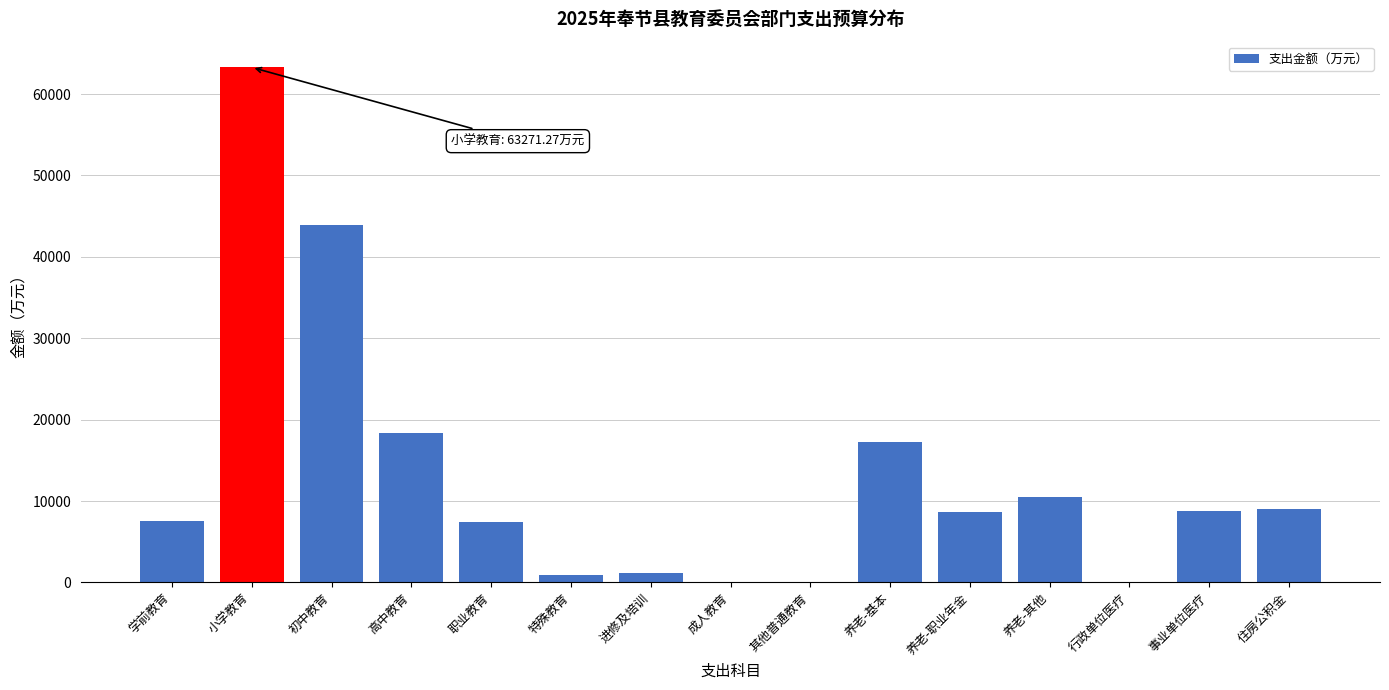

Which label corresponds to the largest value in the chart?

小学教育